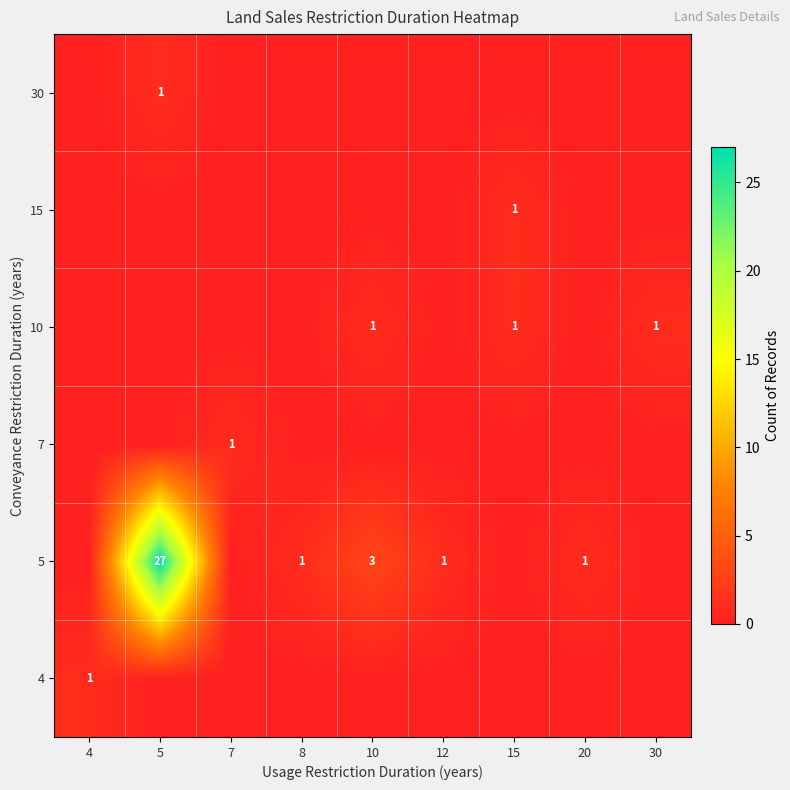

Is the value of 4 at 4 greater than the value of 5 at 5?

No